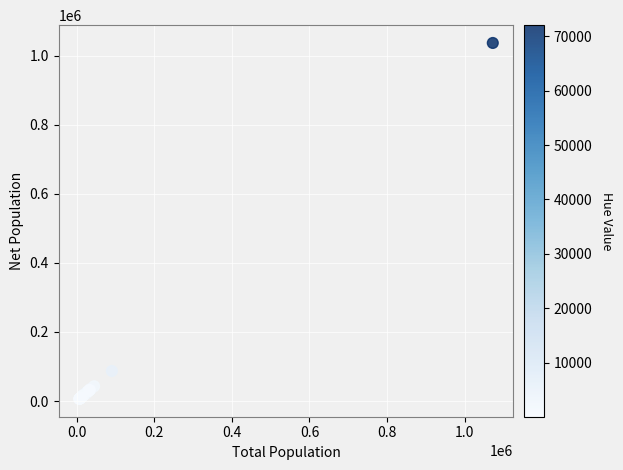

What Y value in the scatter plot is closest to 521530?

86930